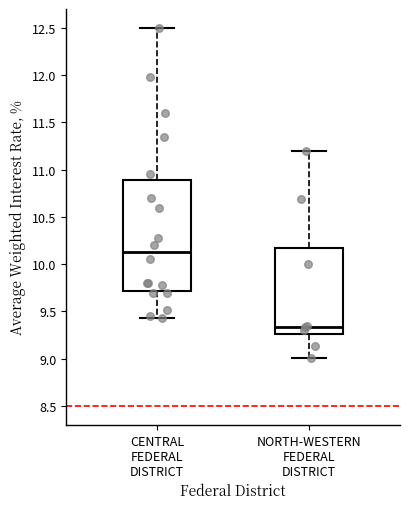

Which box is the tallest, from its lower edge to its upper edge?

CENTRAL FEDERAL DISTRICT